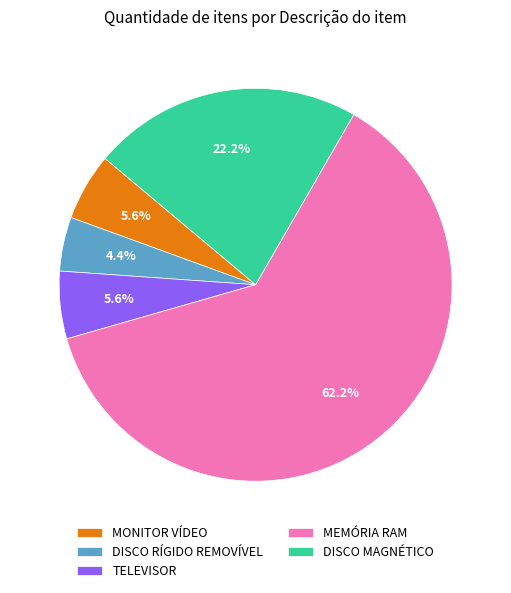

To the nearest percent, what is the average slice percentage?

20%